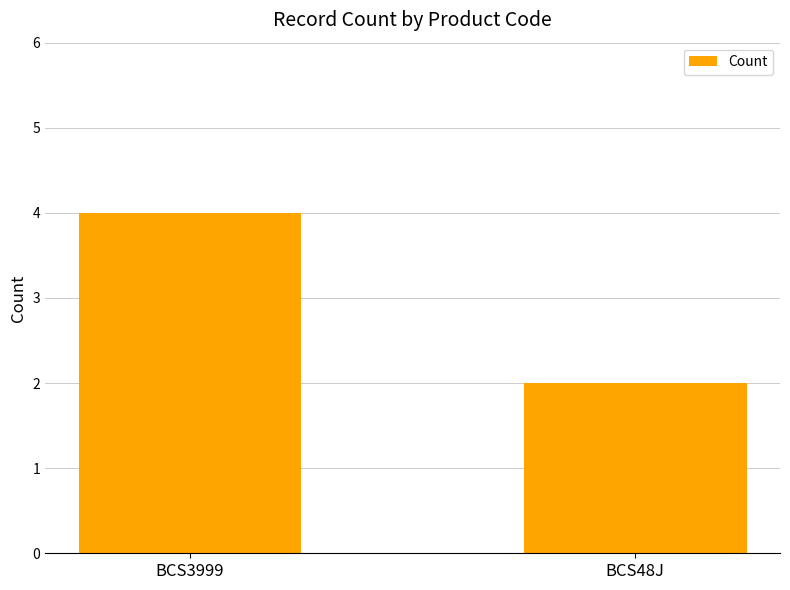

What is the minimum value shown in the chart?

2